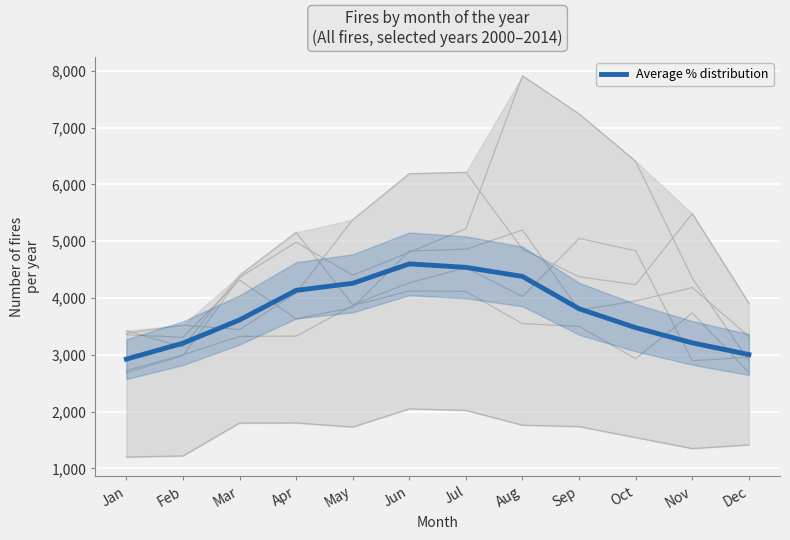

How many interior local peaks (higher than both neighbors) does the data have?

1